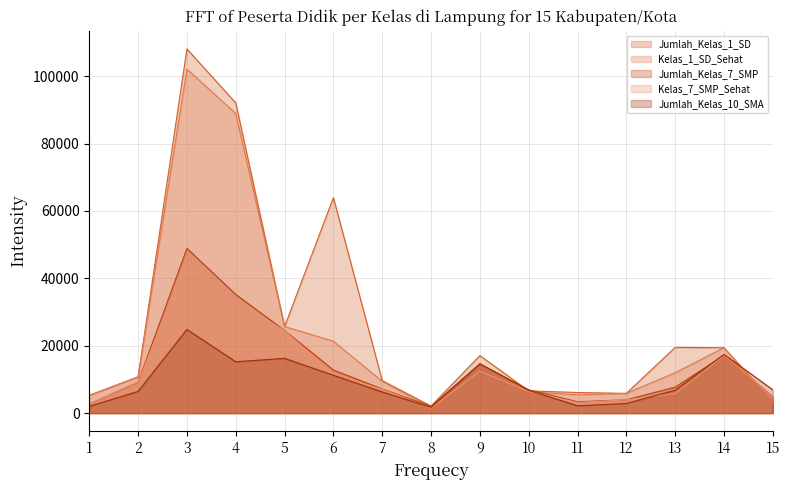

Which label corresponds to the largest value in the chart?

3